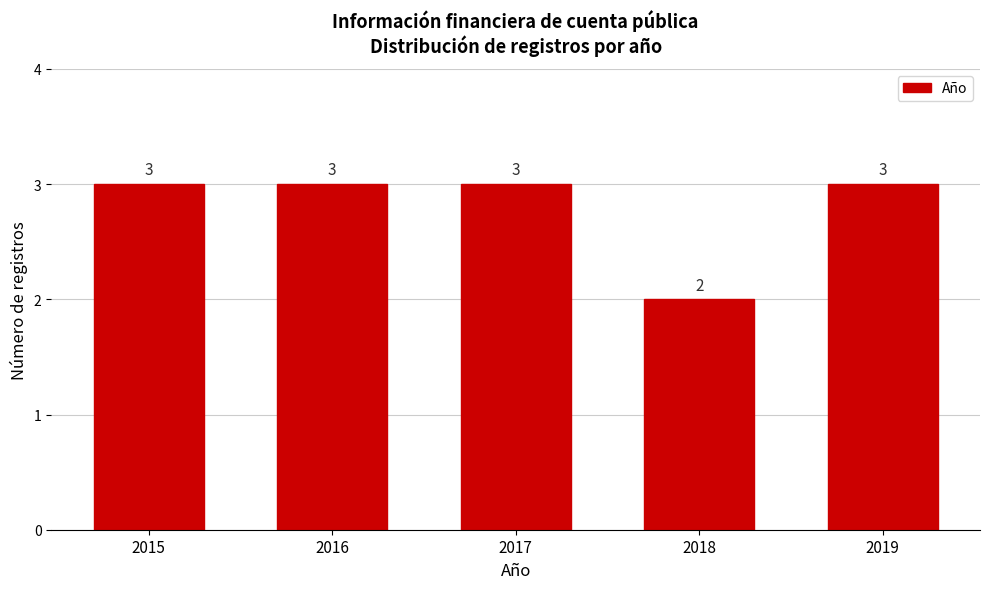

Reading left to right, list all the values displayed in this chart.

2015=3	2016=3	2017=3	2018=2	2019=3